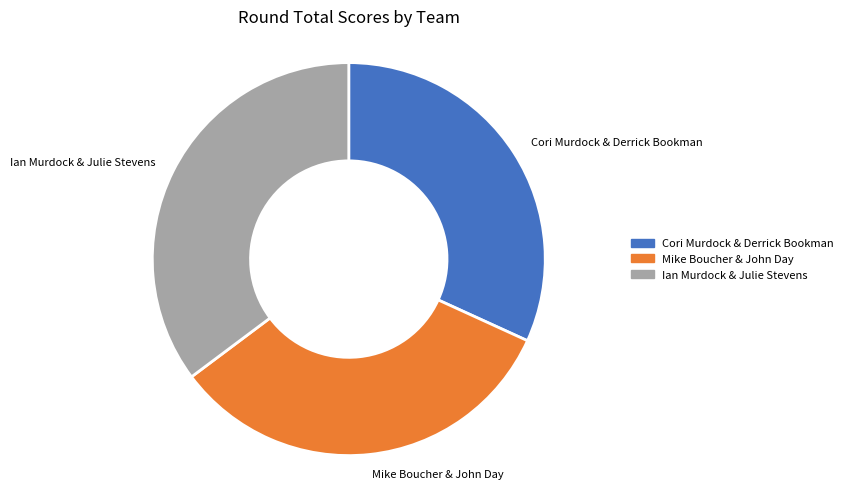

Rank the categories by value from lowest to highest.

Cori Murdock & Derrick Bookman, Mike Boucher & John Day, Ian Murdock & Julie Stevens